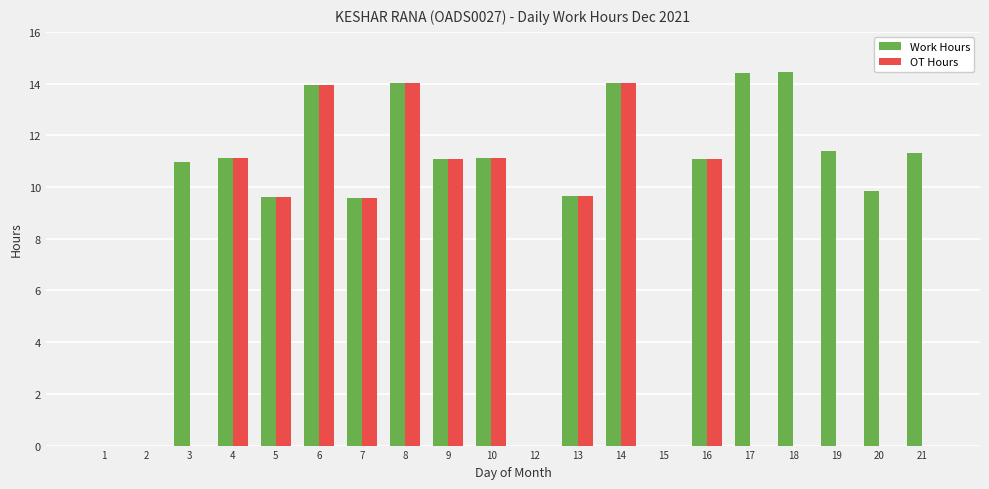

How many series are shown in this chart?

2